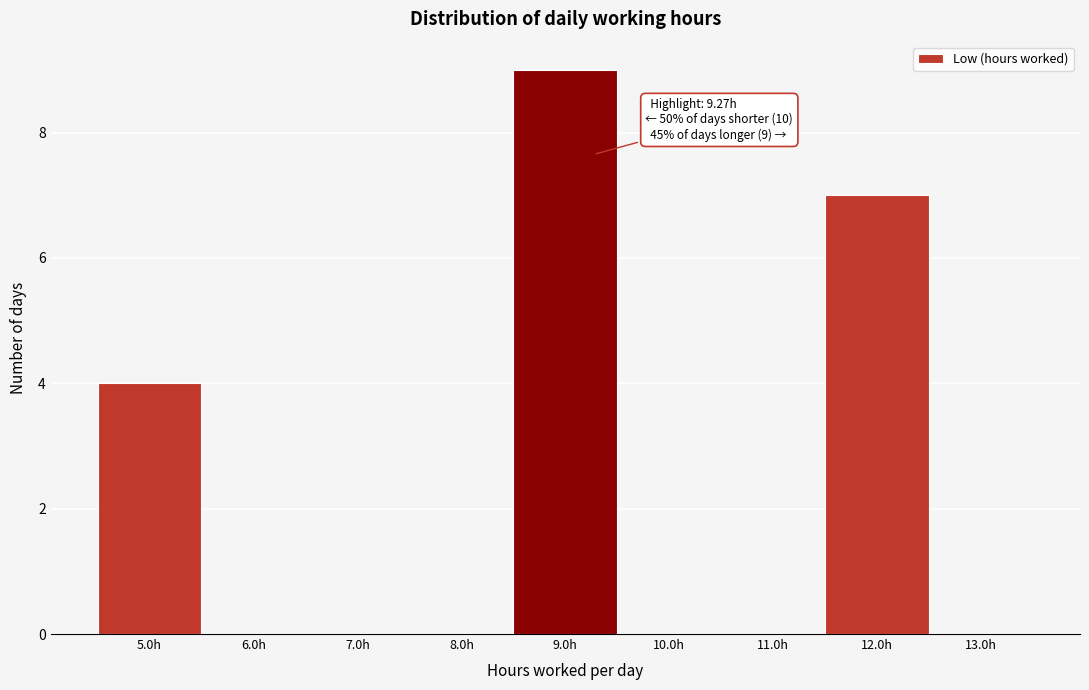

Which range on the x-axis has the tallest bar?

8.5 to 9.5